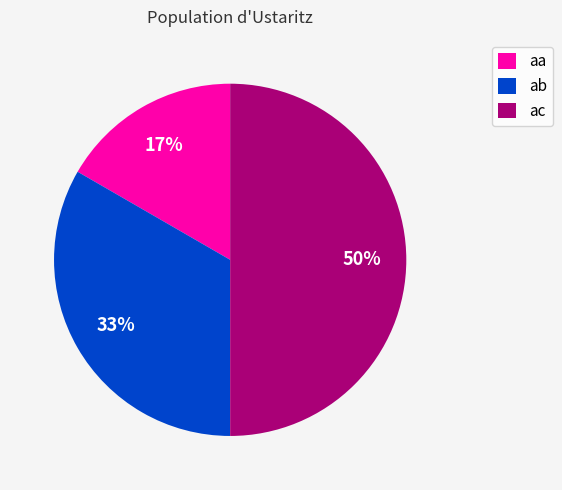

Does aa account for over 50% of the chart?

No